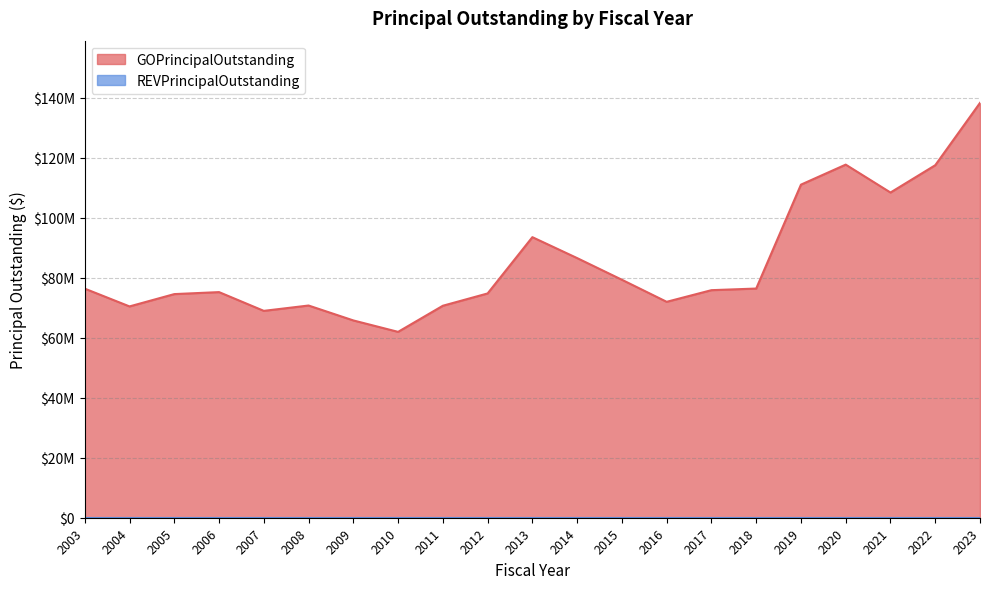

Does the chart have visible grid lines?

Yes